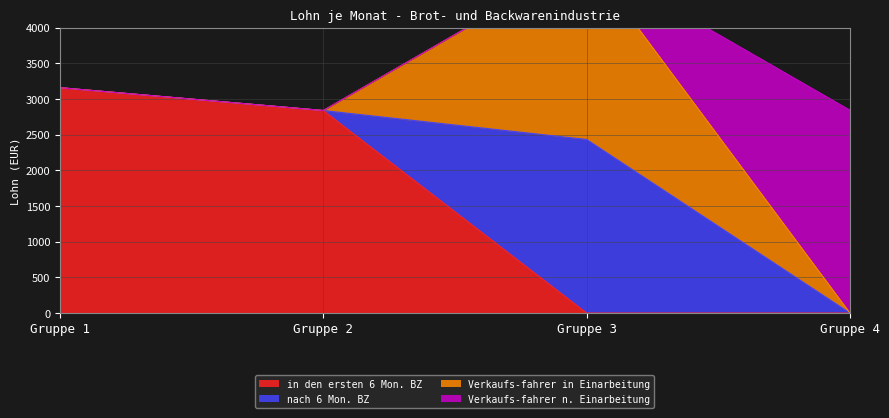

The value of in den ersten 6 Mon. BZ at Gruppe 1 is 3159.8. True or false?

True